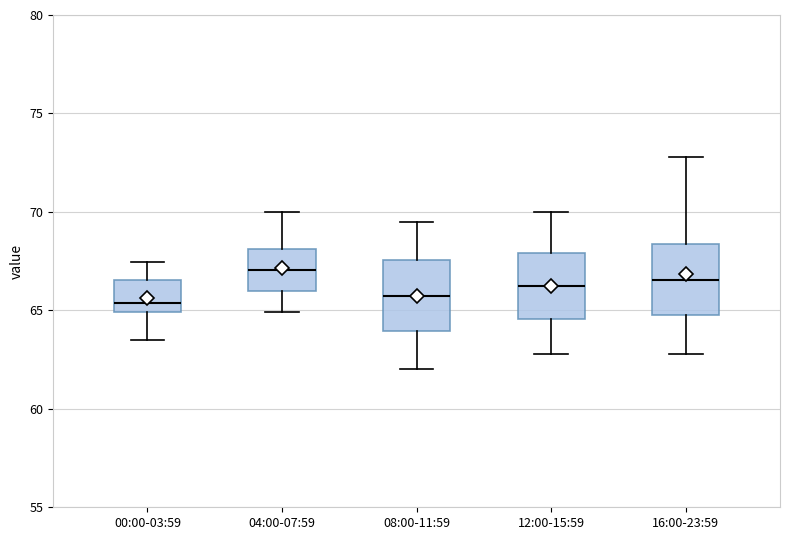

Reading left to right, read every box against the y-axis: the position of its median line, the range the box covers, and the ends of its whiskers. The values are not printed on the chart, so give them approximately, as read against the axis.

00:00-03:59: median 65.5, box 65.0 to 66.5, whiskers 63.5 to 67.5
04:00-07:59: median 67.0, box 66.0 to 68.0, whiskers 65.0 to 70.0
08:00-11:59: median 66.0, box 64.0 to 67.5, whiskers 62.0 to 69.5
12:00-15:59: median 66.5, box 64.5 to 68.0, whiskers 63.0 to 70.0
16:00-23:59: median 66.5, box 65.0 to 68.5, whiskers 63.0 to 73.0